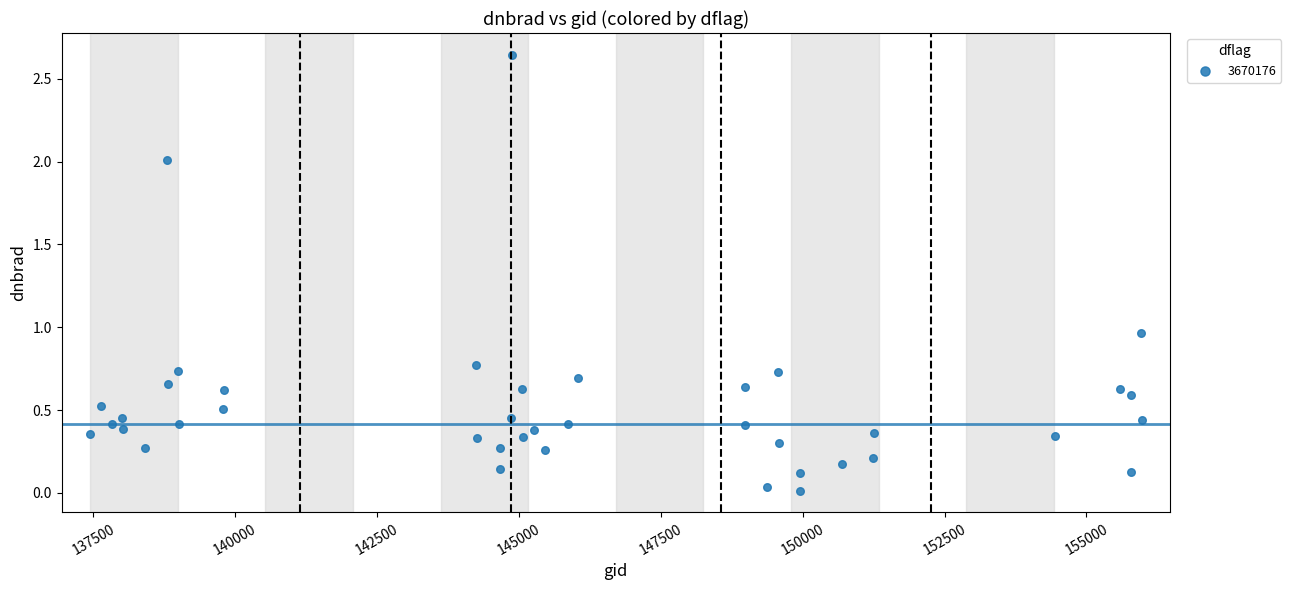

What is the range of X values (max minus min)?

18529.0